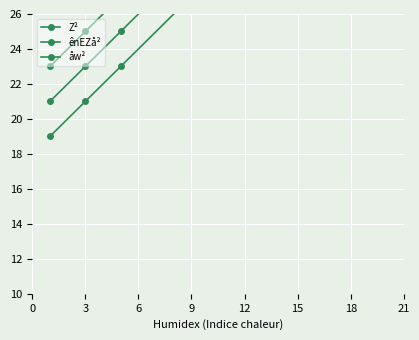

True or false: Z² has a value of 33 at 15.

True